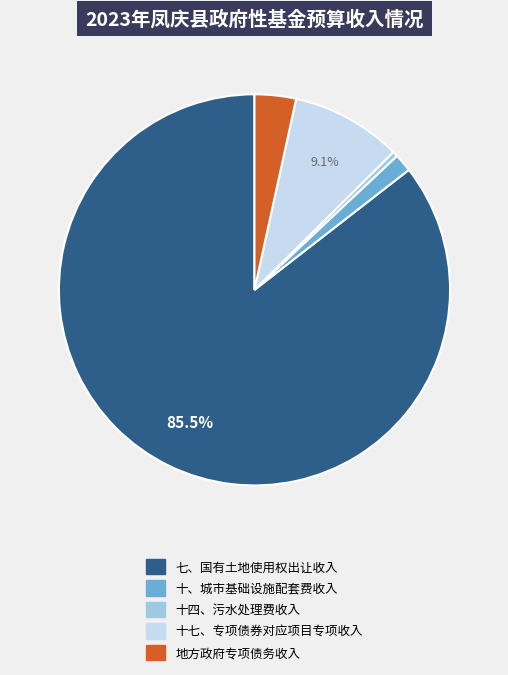

Rank the categories by value from highest to lowest.

七、国有土地使用权出让收入, 十七、专项债券对应项目专项收入, 地方政府专项债务收入, 十、城市基础设施配套费收入, 十四、污水处理费收入